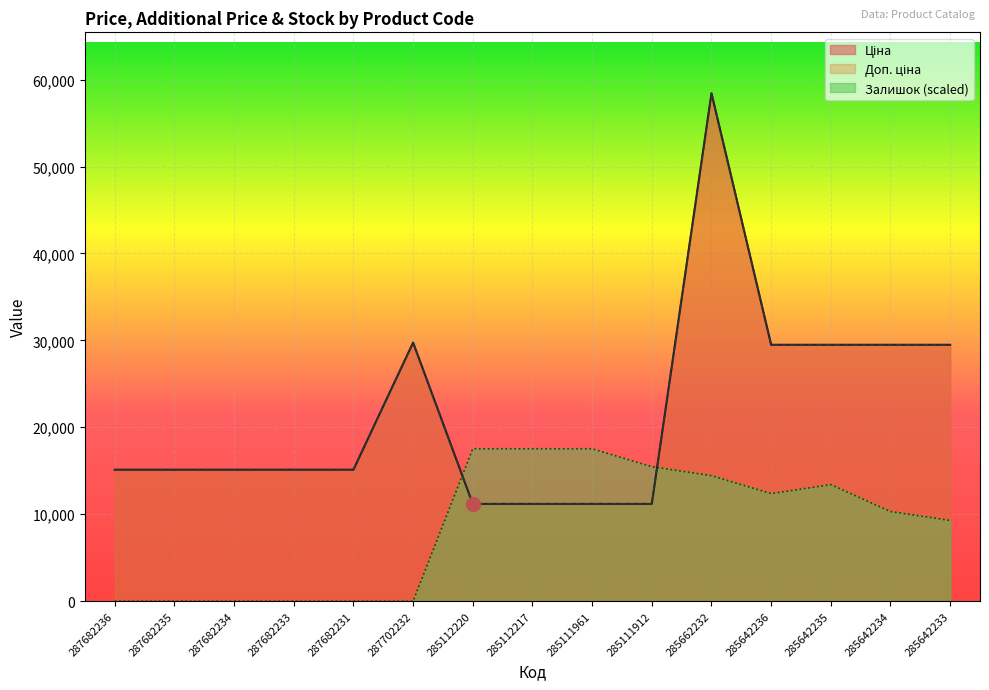

How many lines are shown in the chart?

3